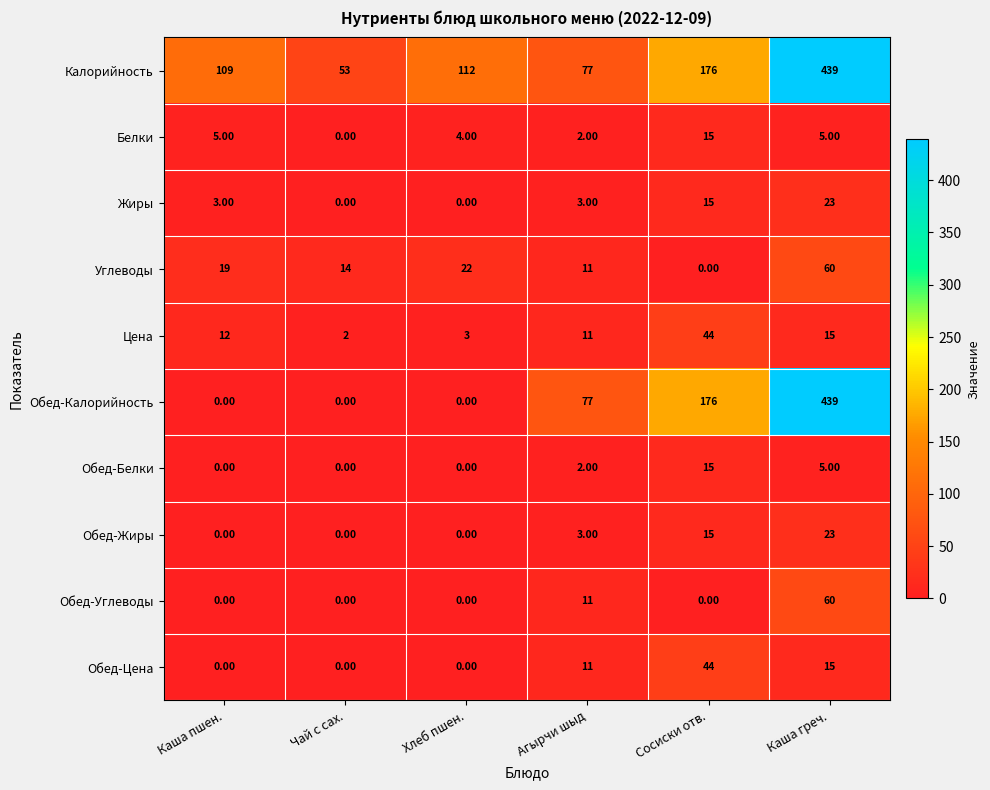

What is the difference between the highest and lowest values at Агырчи шыд?

75